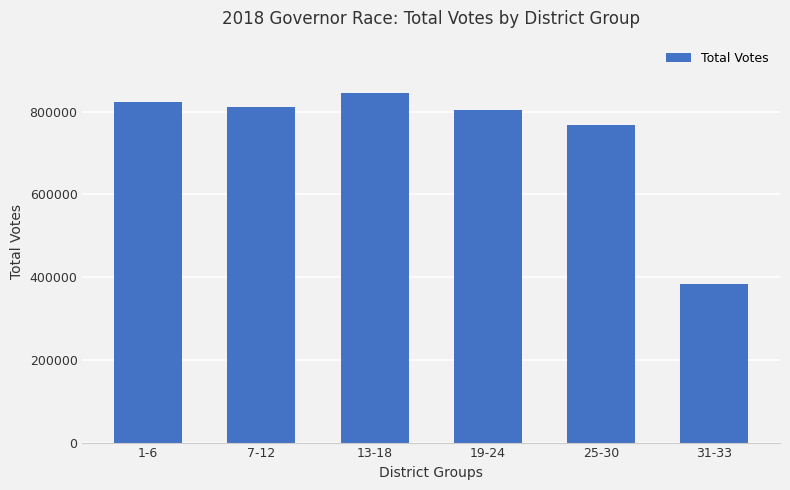

Reading left to right, what are all the values shown in this chart?

1-6=824631	7-12=811179	13-18=845153	19-24=803743	25-30=767505	31-33=383251